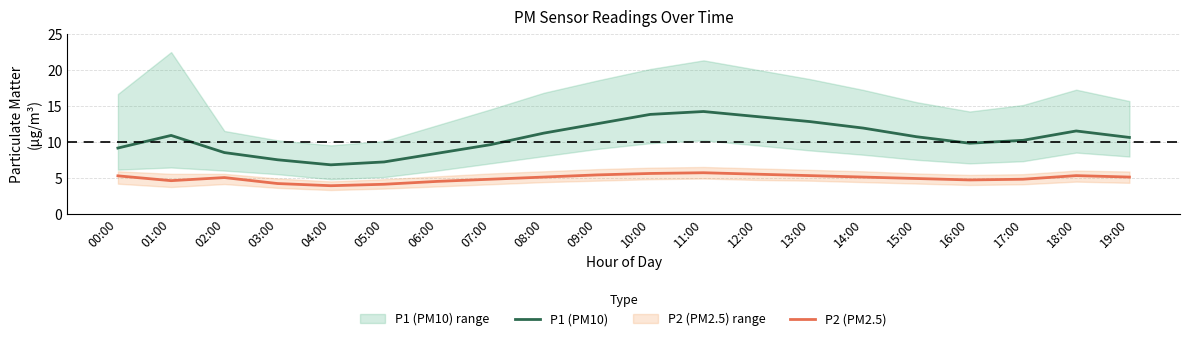

Which series has the largest range (max minus min)?

P1 (PM10)